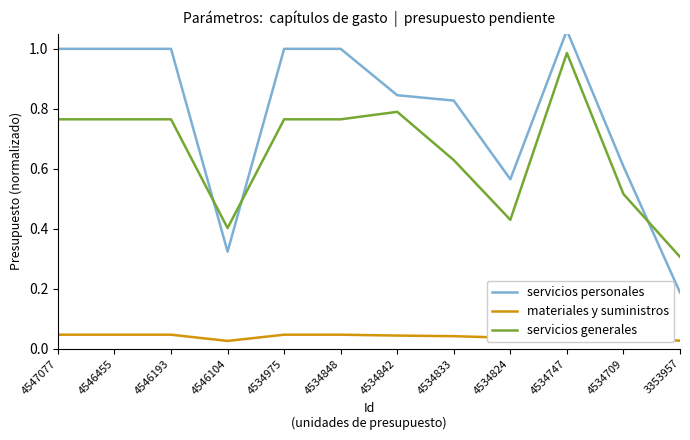

What are all the series names shown in the legend?

servicios personales, materiales y suministros, servicios generales